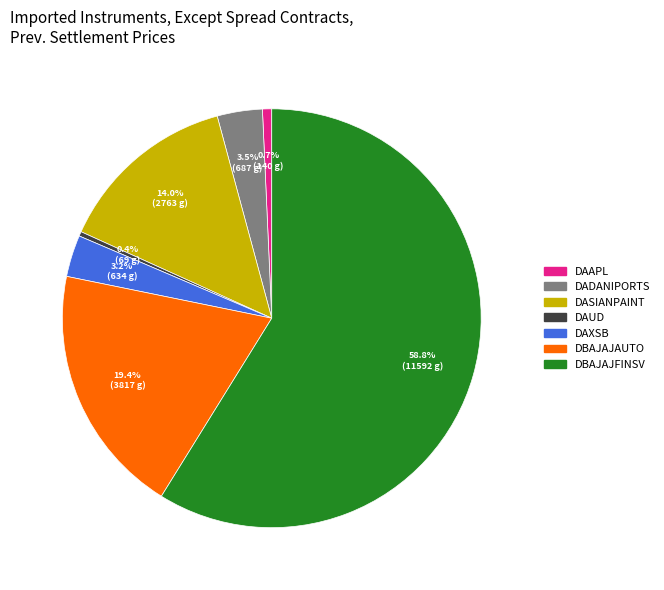

What is the largest slice in the pie chart?

DBAJAJFINSV